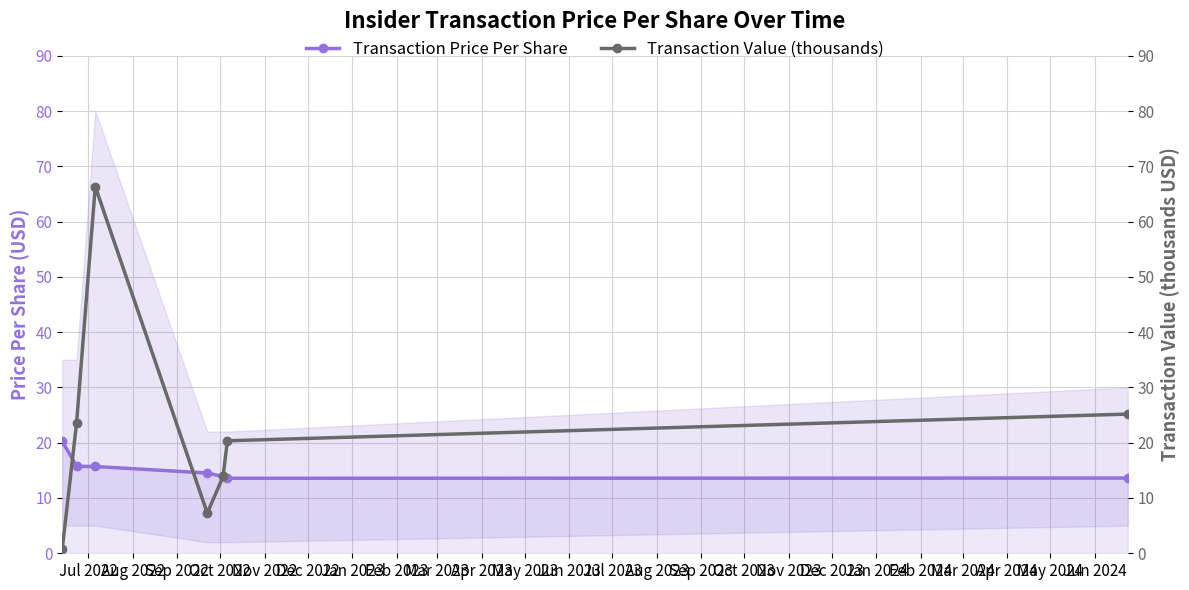

What is the value of the Transaction Price Per Share point at the 5th from the left?

13.9